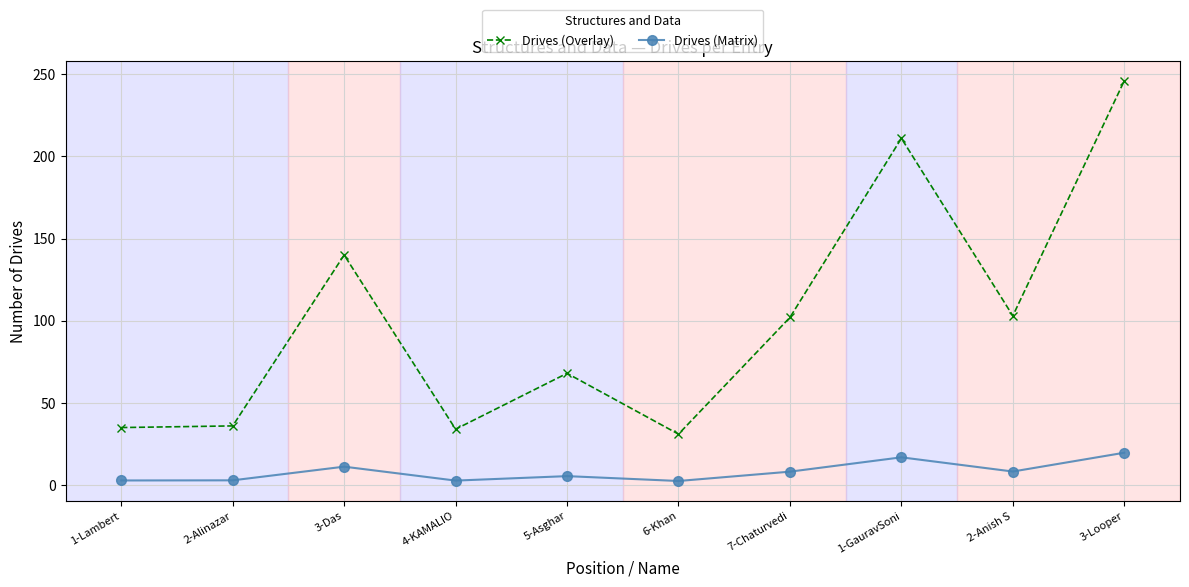

Is this an area chart (filled region under the line)?

No